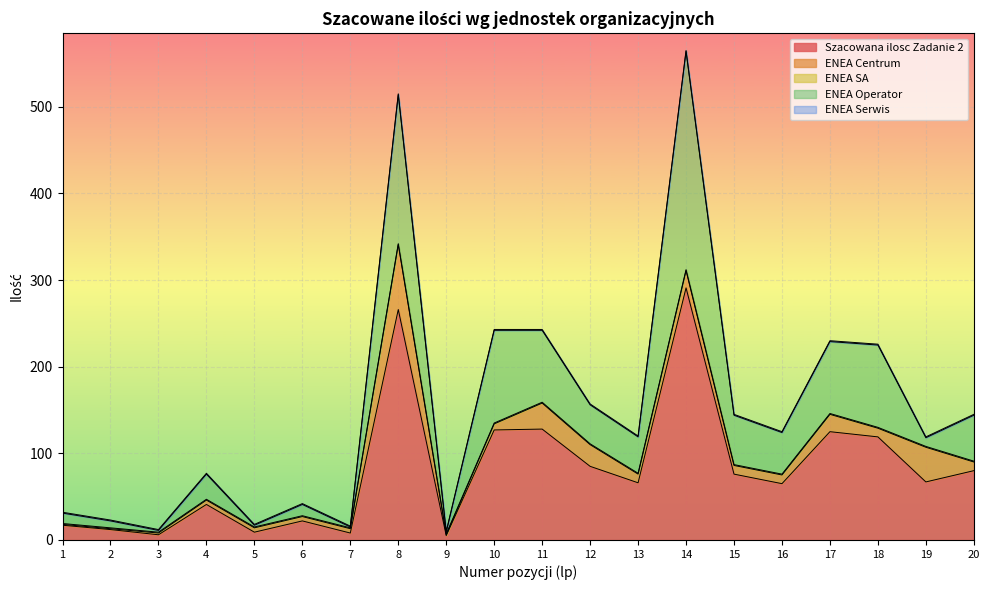

What is the sum of the ENEA Operator values at 20 and 9?

55